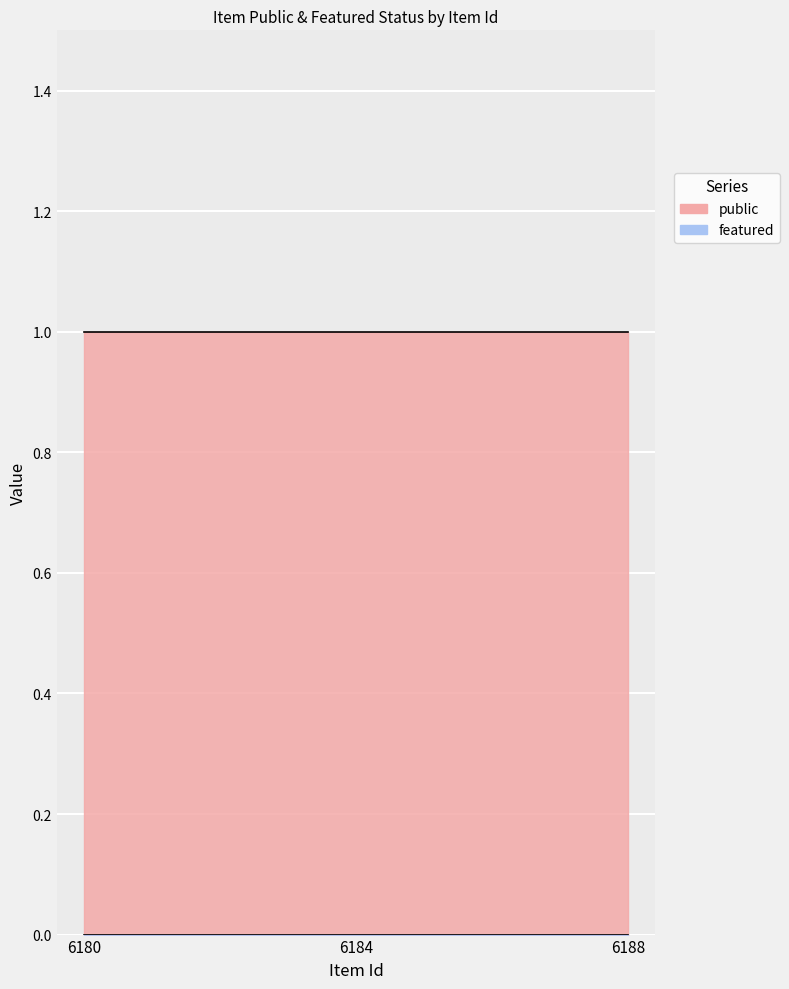

What is the total value across all series at 6180?

1